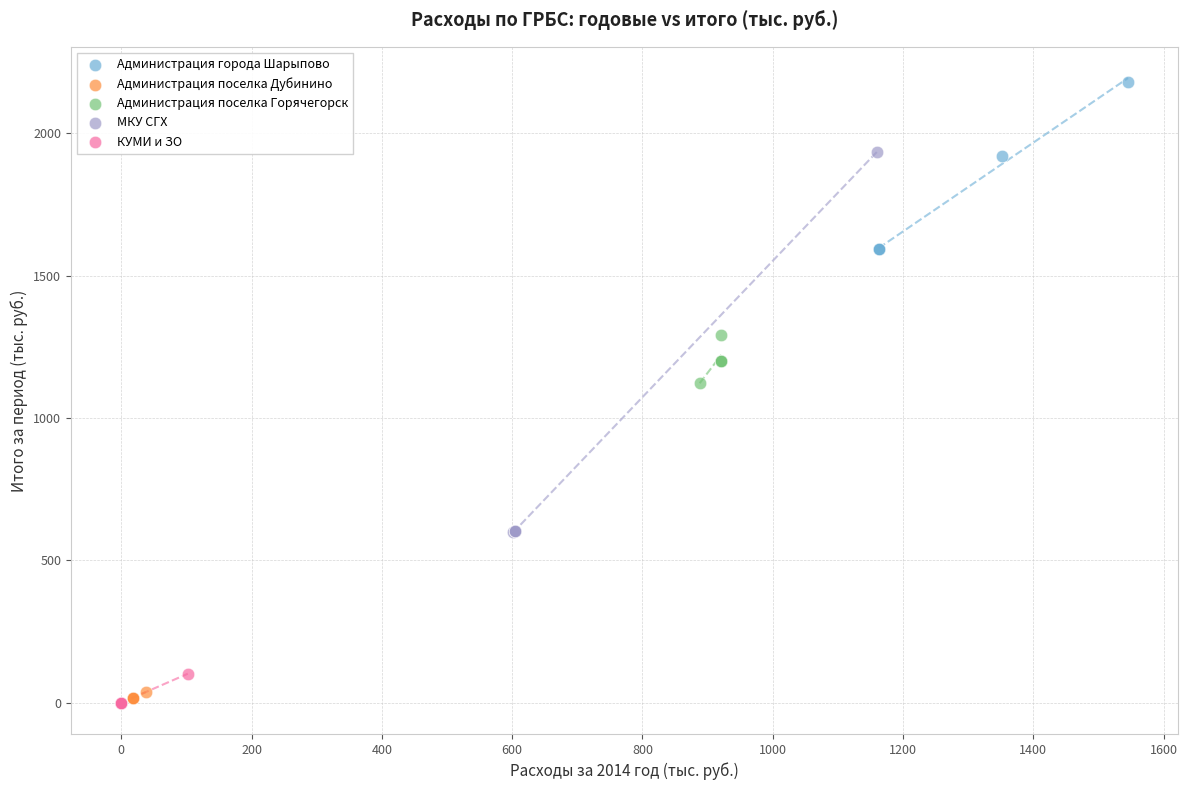

Which series has the largest Y range (max minus min)?

МКУ СГХ